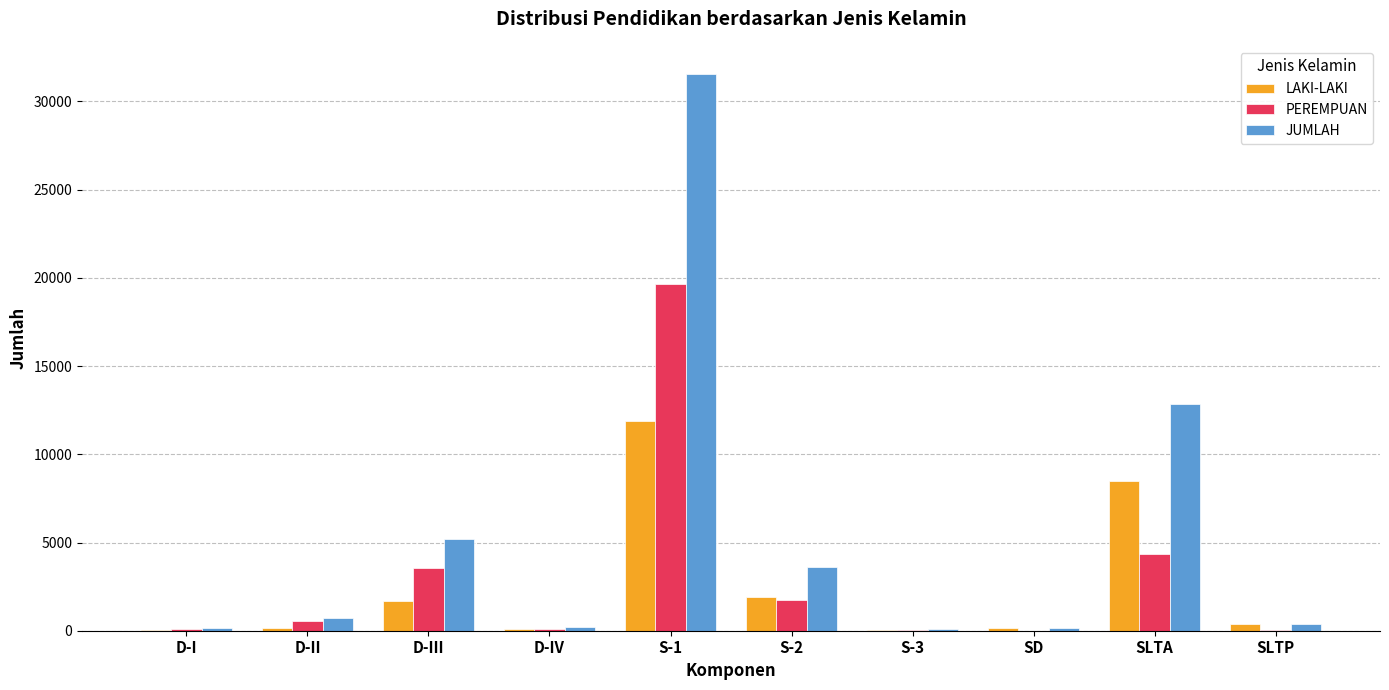

At which label is LAKI-LAKI closest to 5976?

SLTA